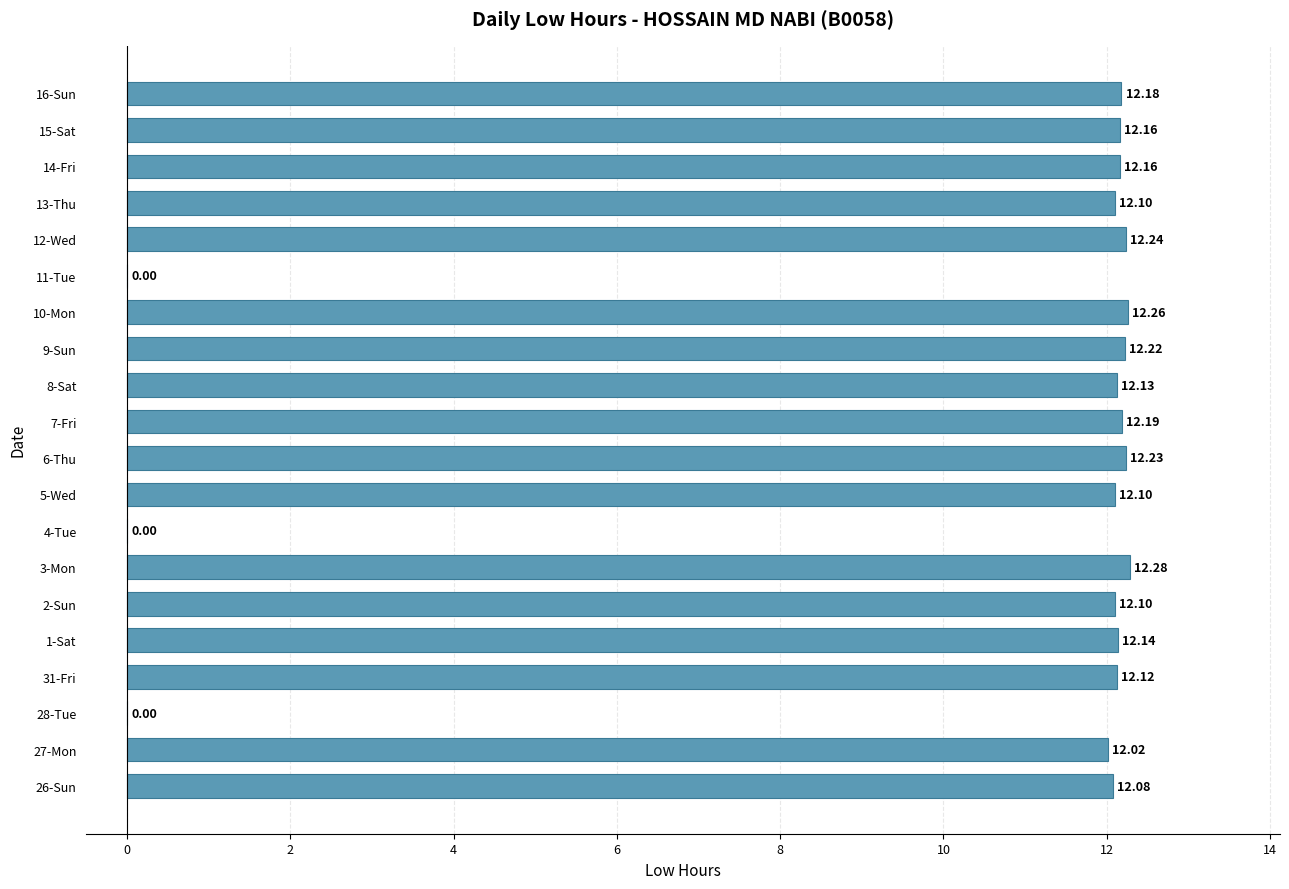

What is the sum of all values?

206.7